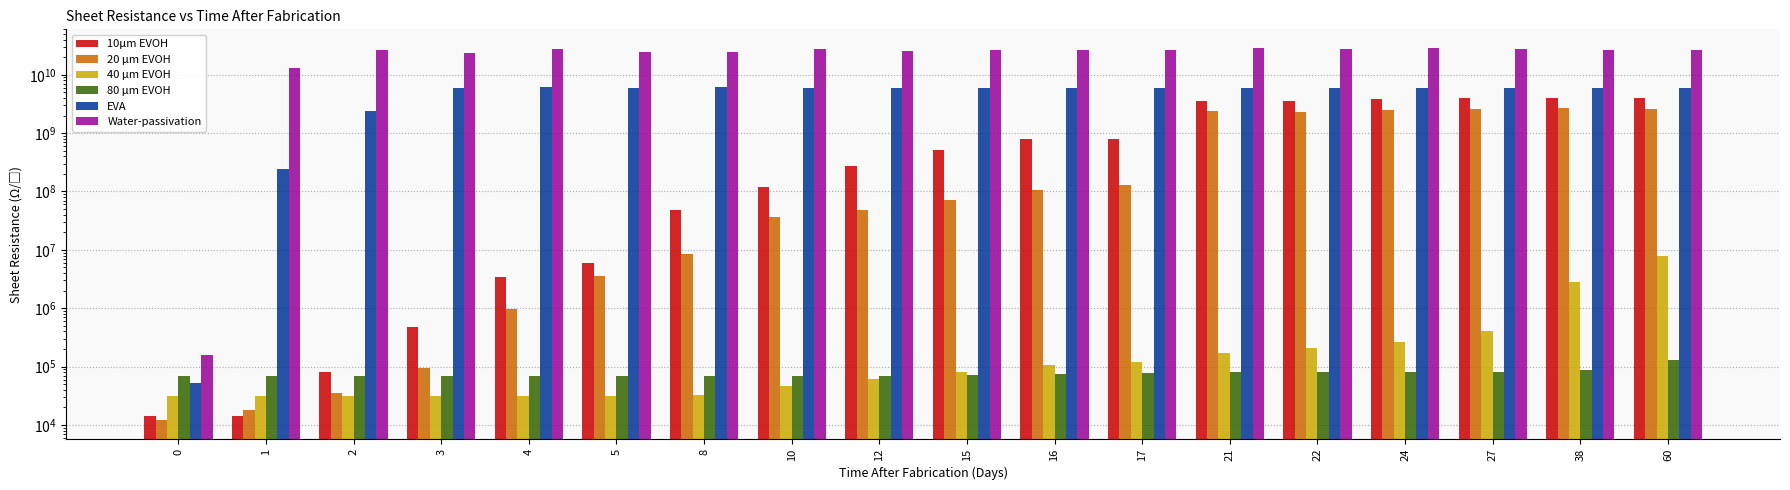

At which label is 80 µm EVOH closest to 100200?

38